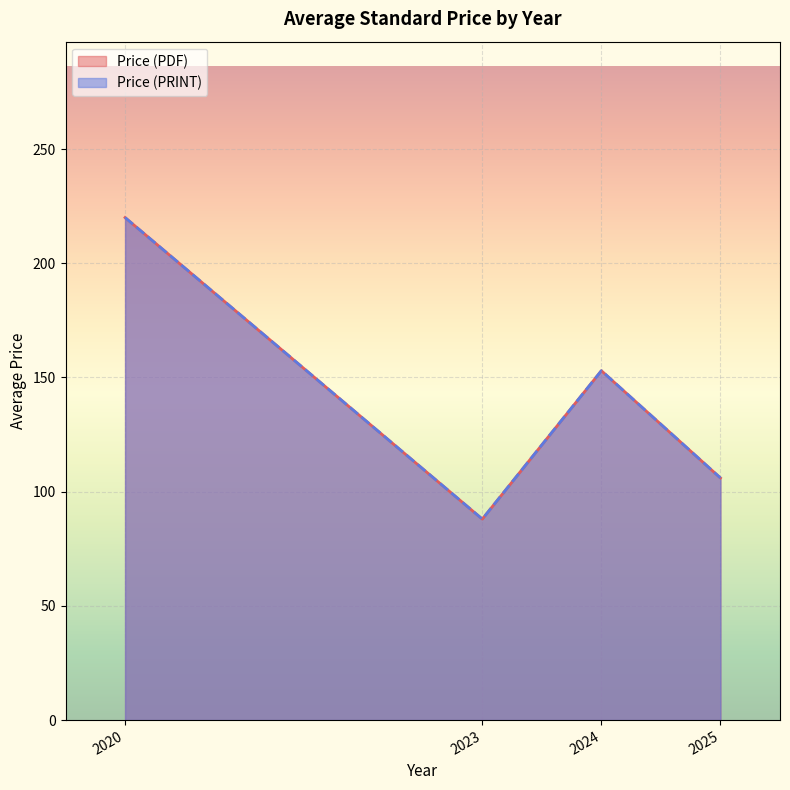

Which series changed the most between 2024 and 2023?

Price (PDF)